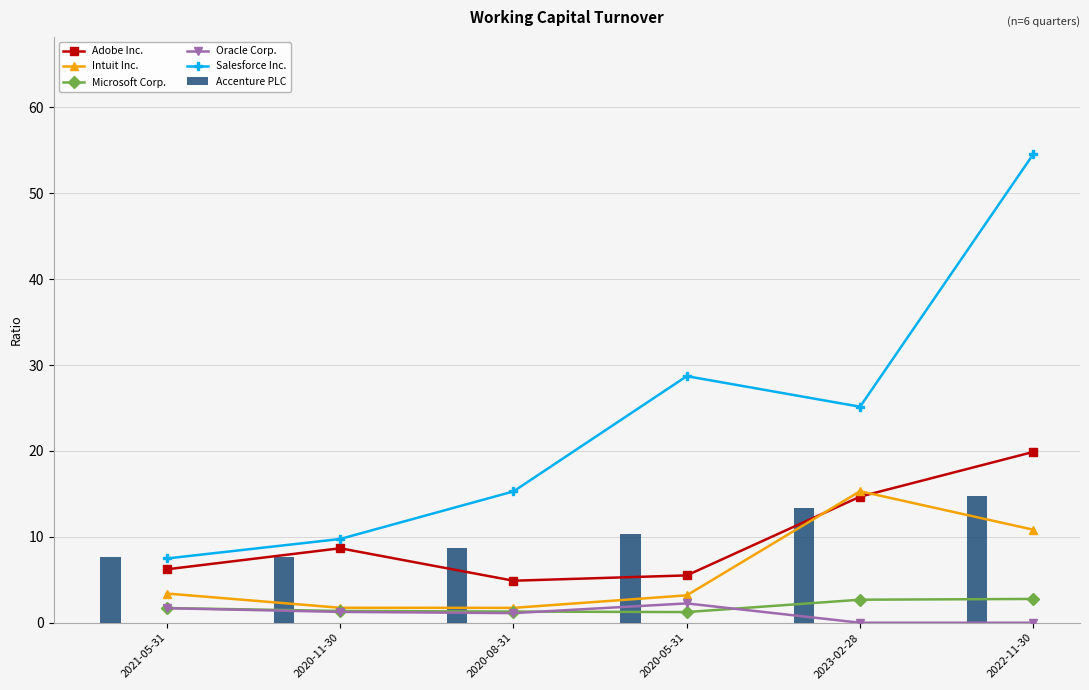

At which category is the sum across all series the highest?

2022-11-30